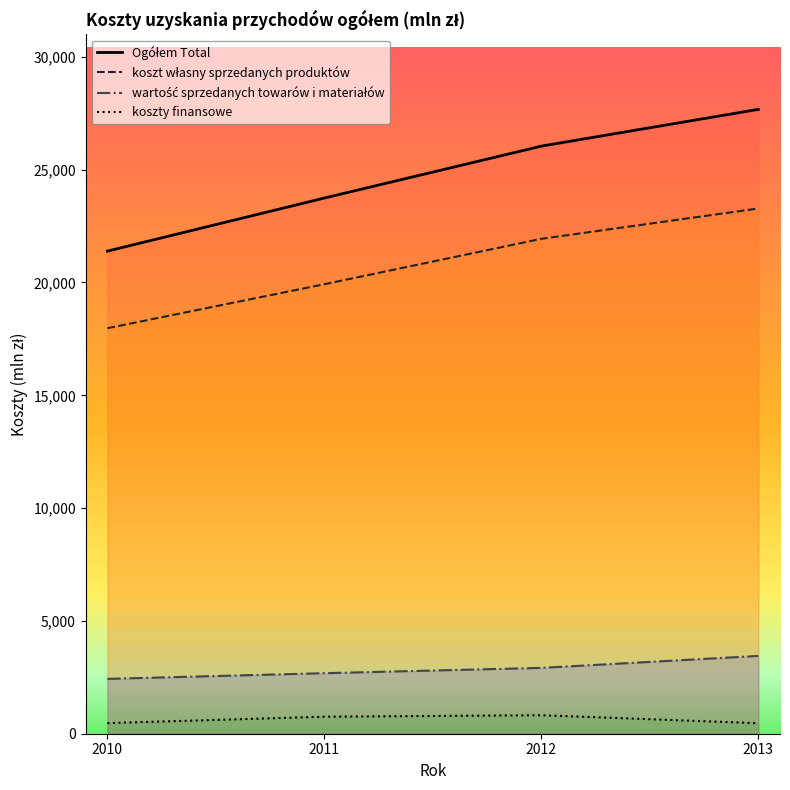

List the series in order of their peak value, highest first.

Ogółem Total, koszt własny sprzedanych produktów, wartość sprzedanych towarów i materiałów, koszty finansowe